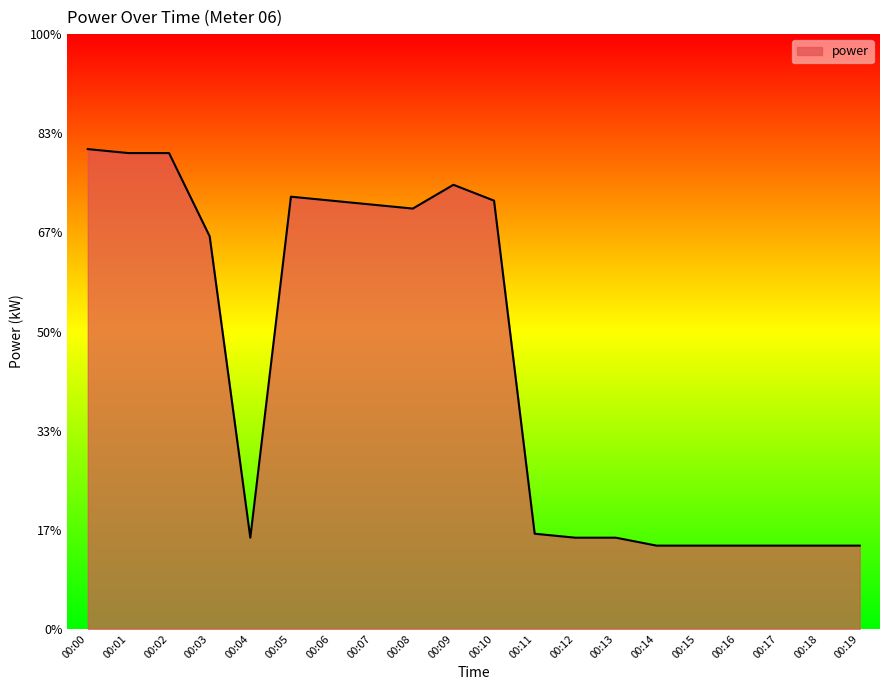

Does the chart display data point markers on the line(s)?

No